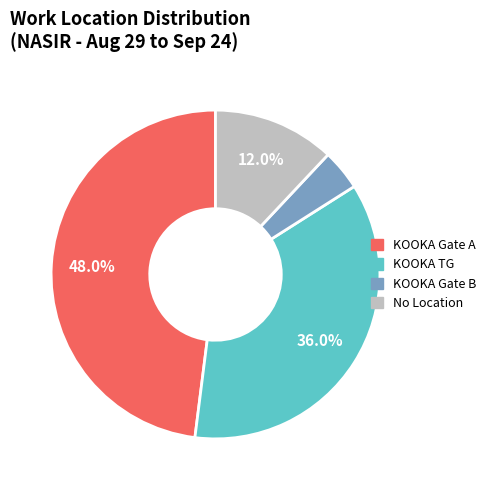

Does KOOKA Gate B represent more than half of the total?

No